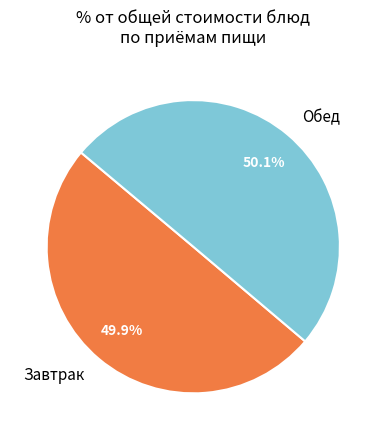

Count the number of slices in the pie.

2